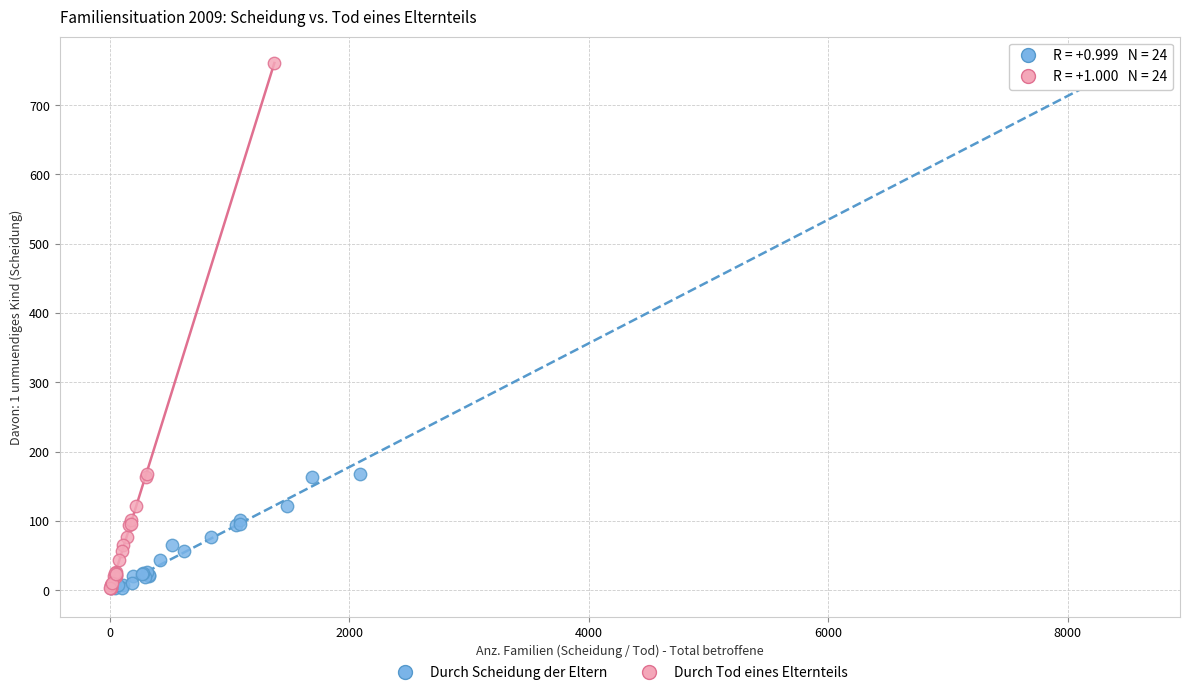

What are all the series names shown in the legend?

Durch Scheidung der Eltern, Durch Tod eines Elternteils